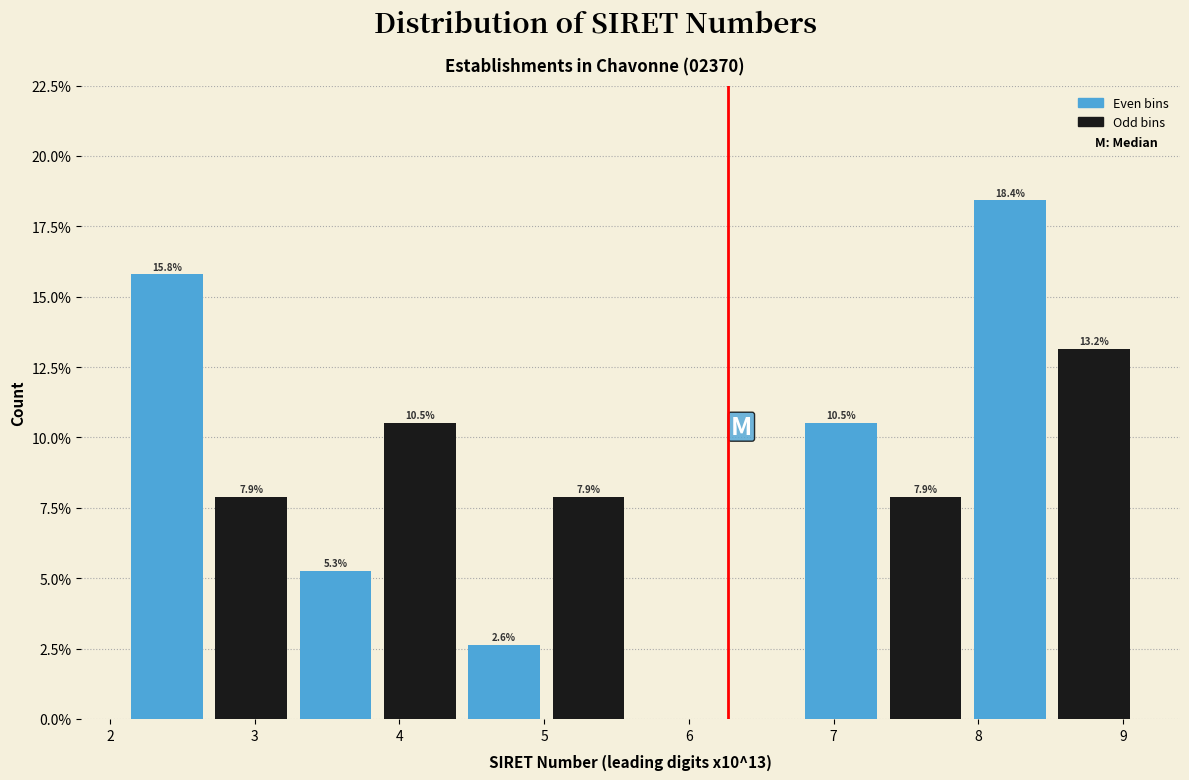

Which range on the x-axis has the tallest bar?

7.9 to 8.5